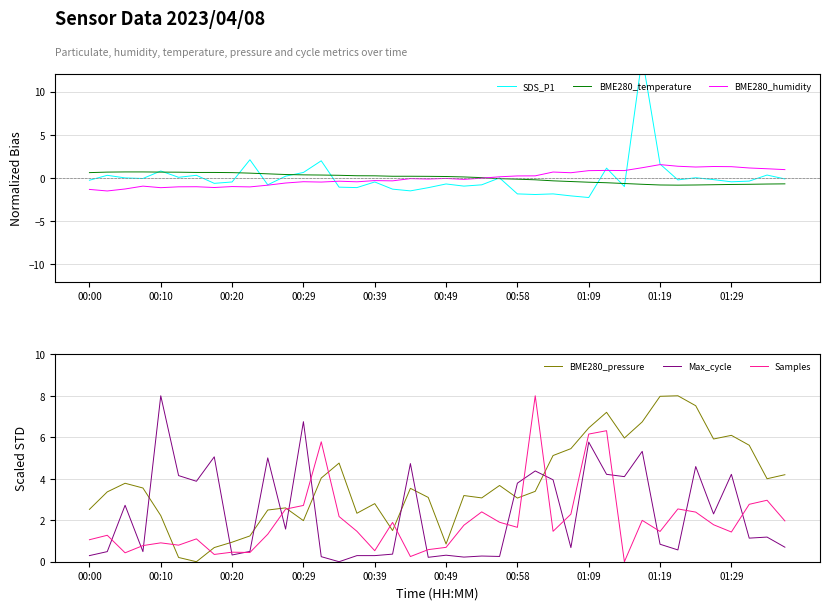

True or false: BME280_pressure has a value of 0.1 at 00:49.

False